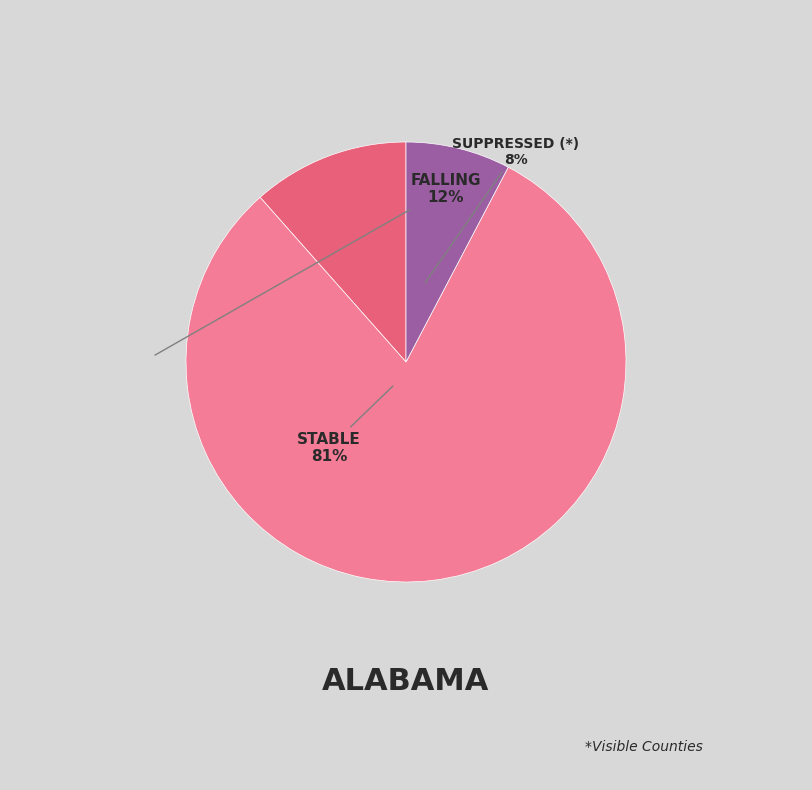

To the nearest percent, what is the average slice percentage?

33%